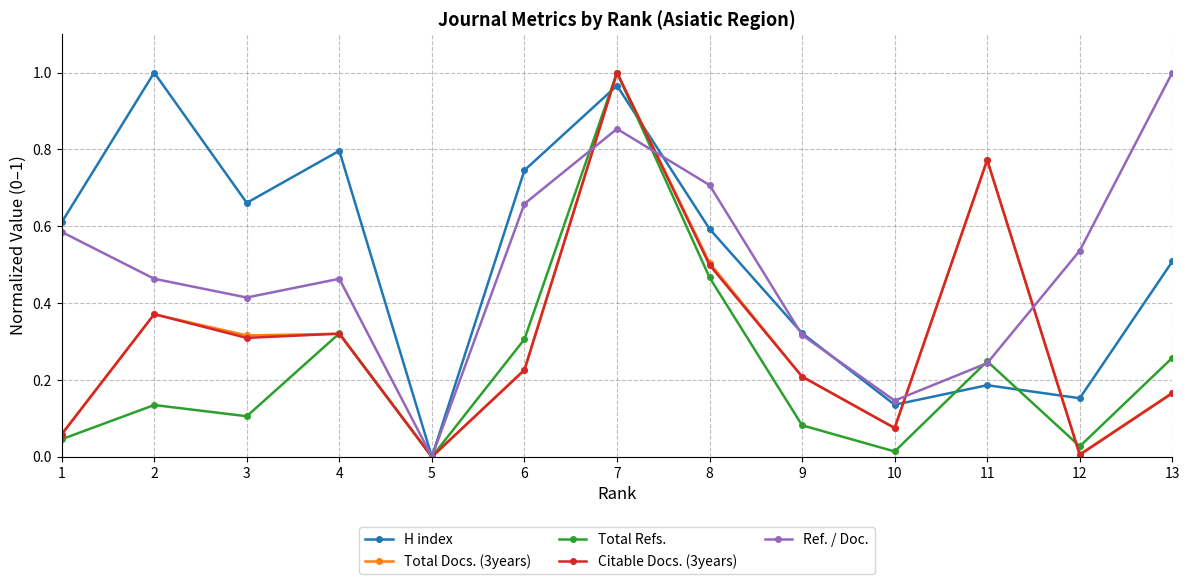

How many distinct data groups are displayed?

5